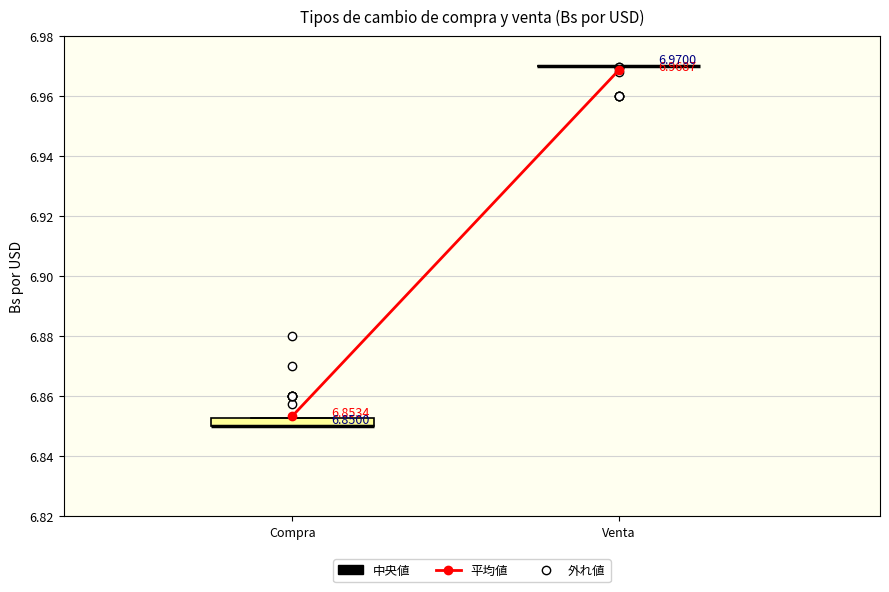

Comparing the boxes themselves (not the whiskers), which one is the tallest?

Compra